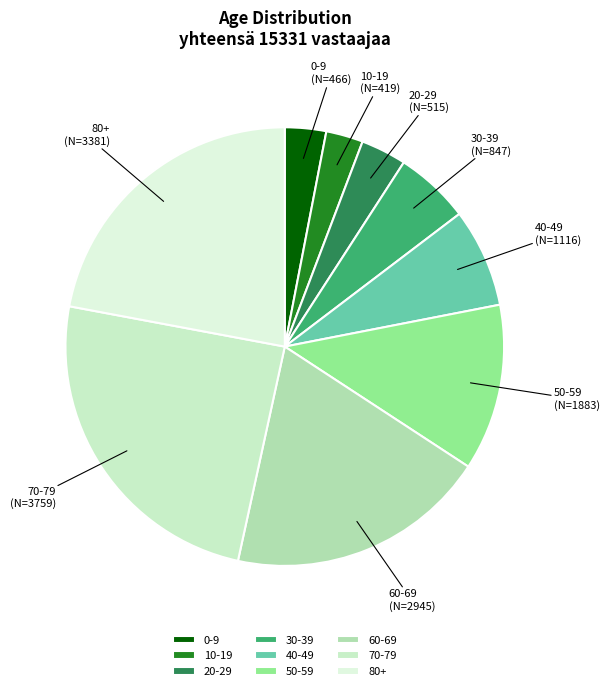

Is it true that 10-19 is 3% of the pie?

True